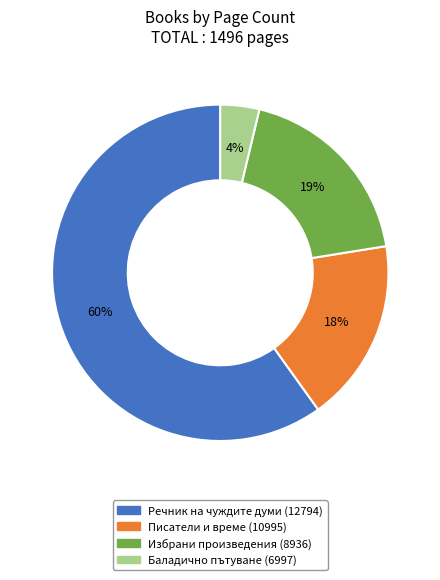

How many slices are in this pie chart?

4